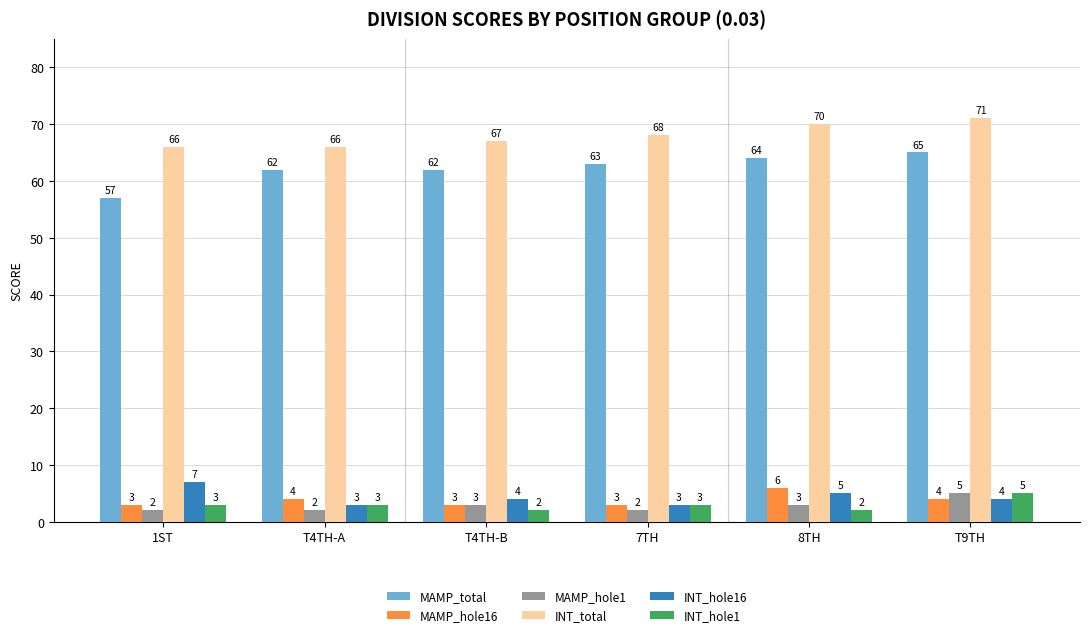

What is the label of the 4th bar from the right?

T4TH-B